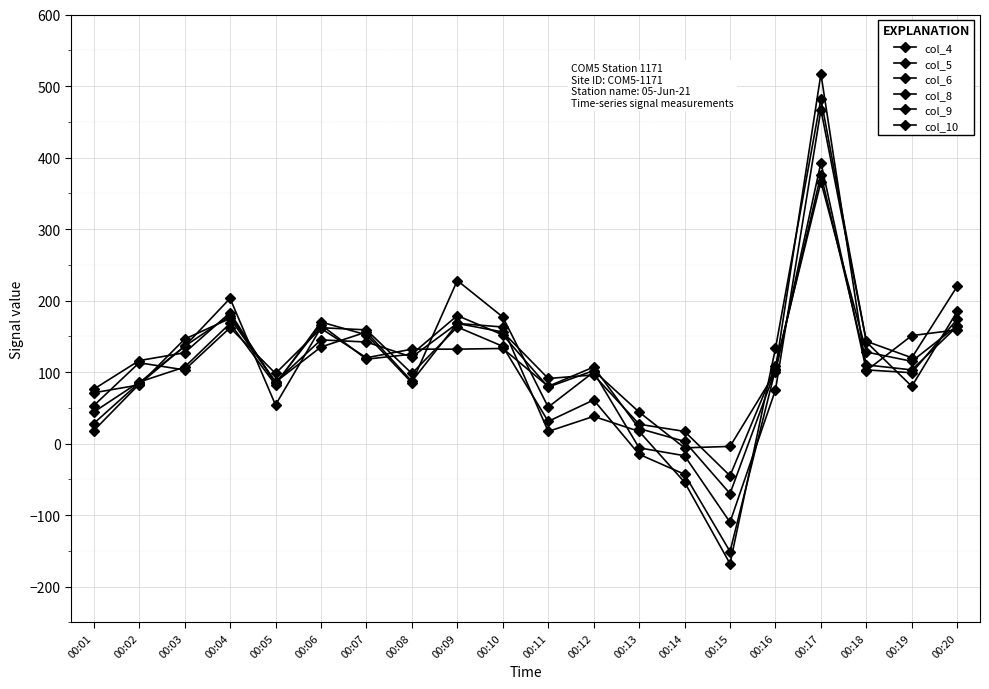

How many distinct data groups are displayed?

6